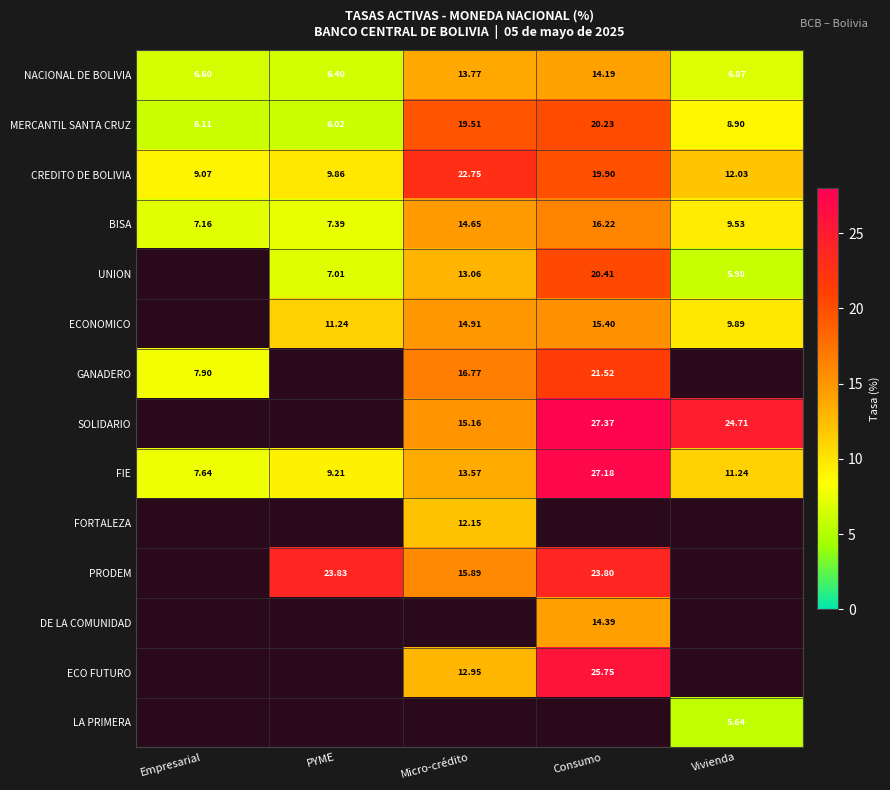

Where does the FIE series first go above 11?

Micro-crédito